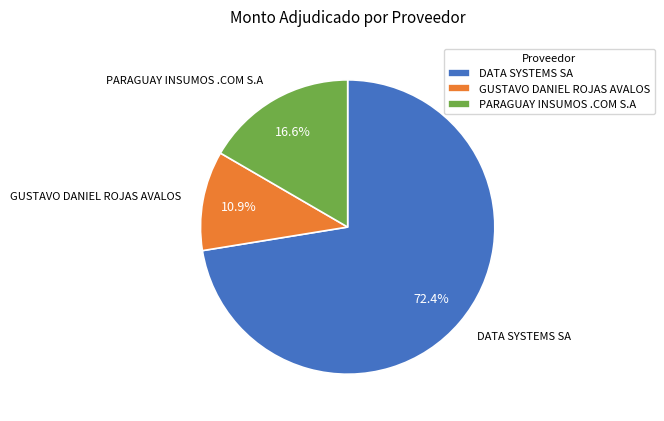

Is DATA SYSTEMS SA the majority of the pie?

Yes